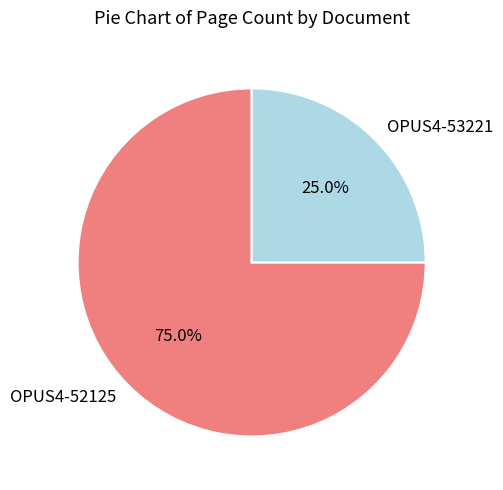

Combined, do OPUS4-53221 and OPUS4-52125 account for over 50%?

Yes